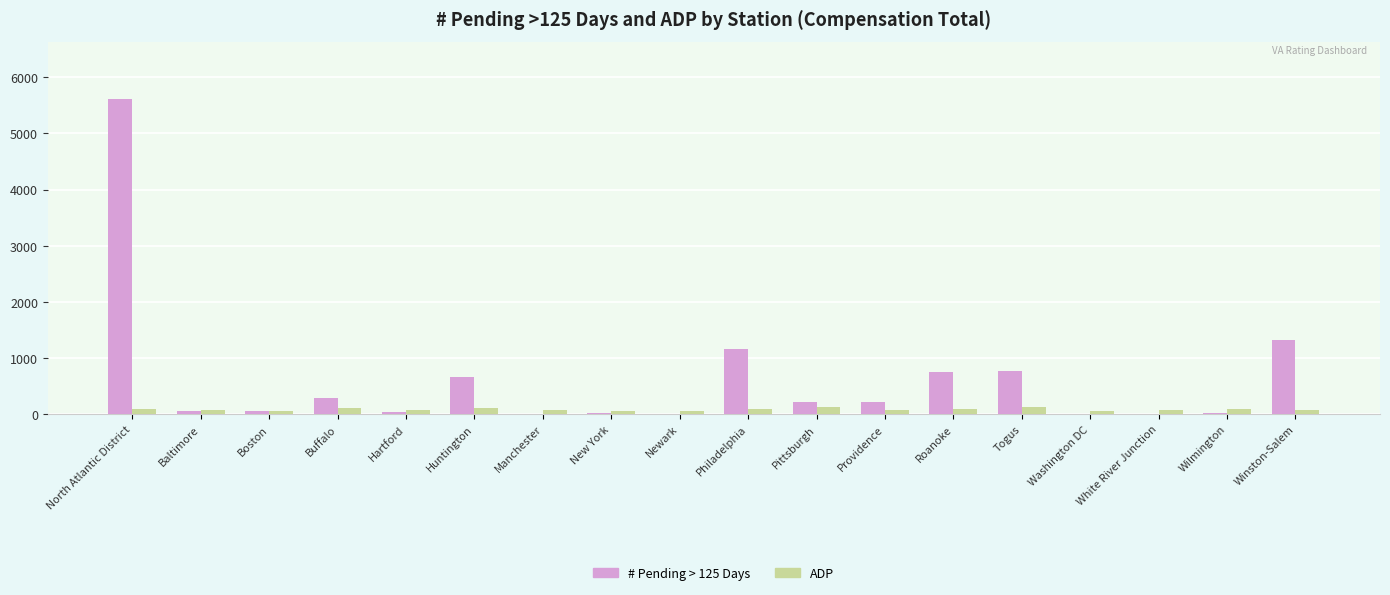

At which category does the chart reach its peak across all series?

North Atlantic District